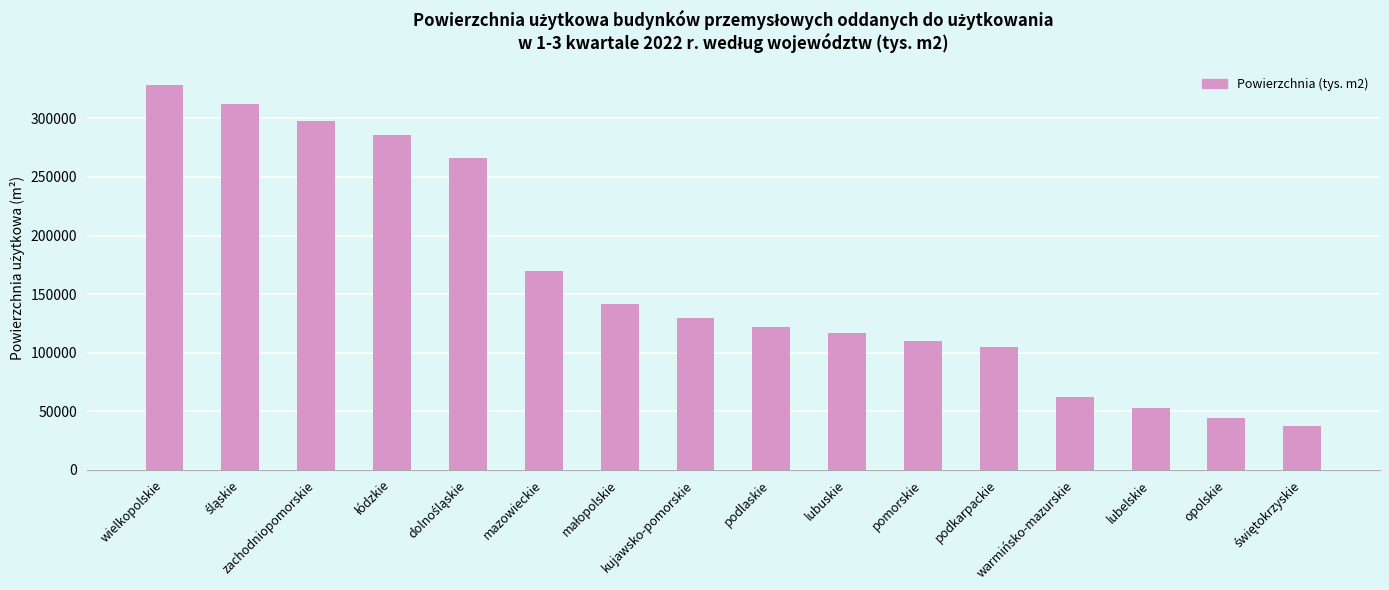

Which has a higher value, lubelskie or warmińsko-mazurskie?

warmińsko-mazurskie